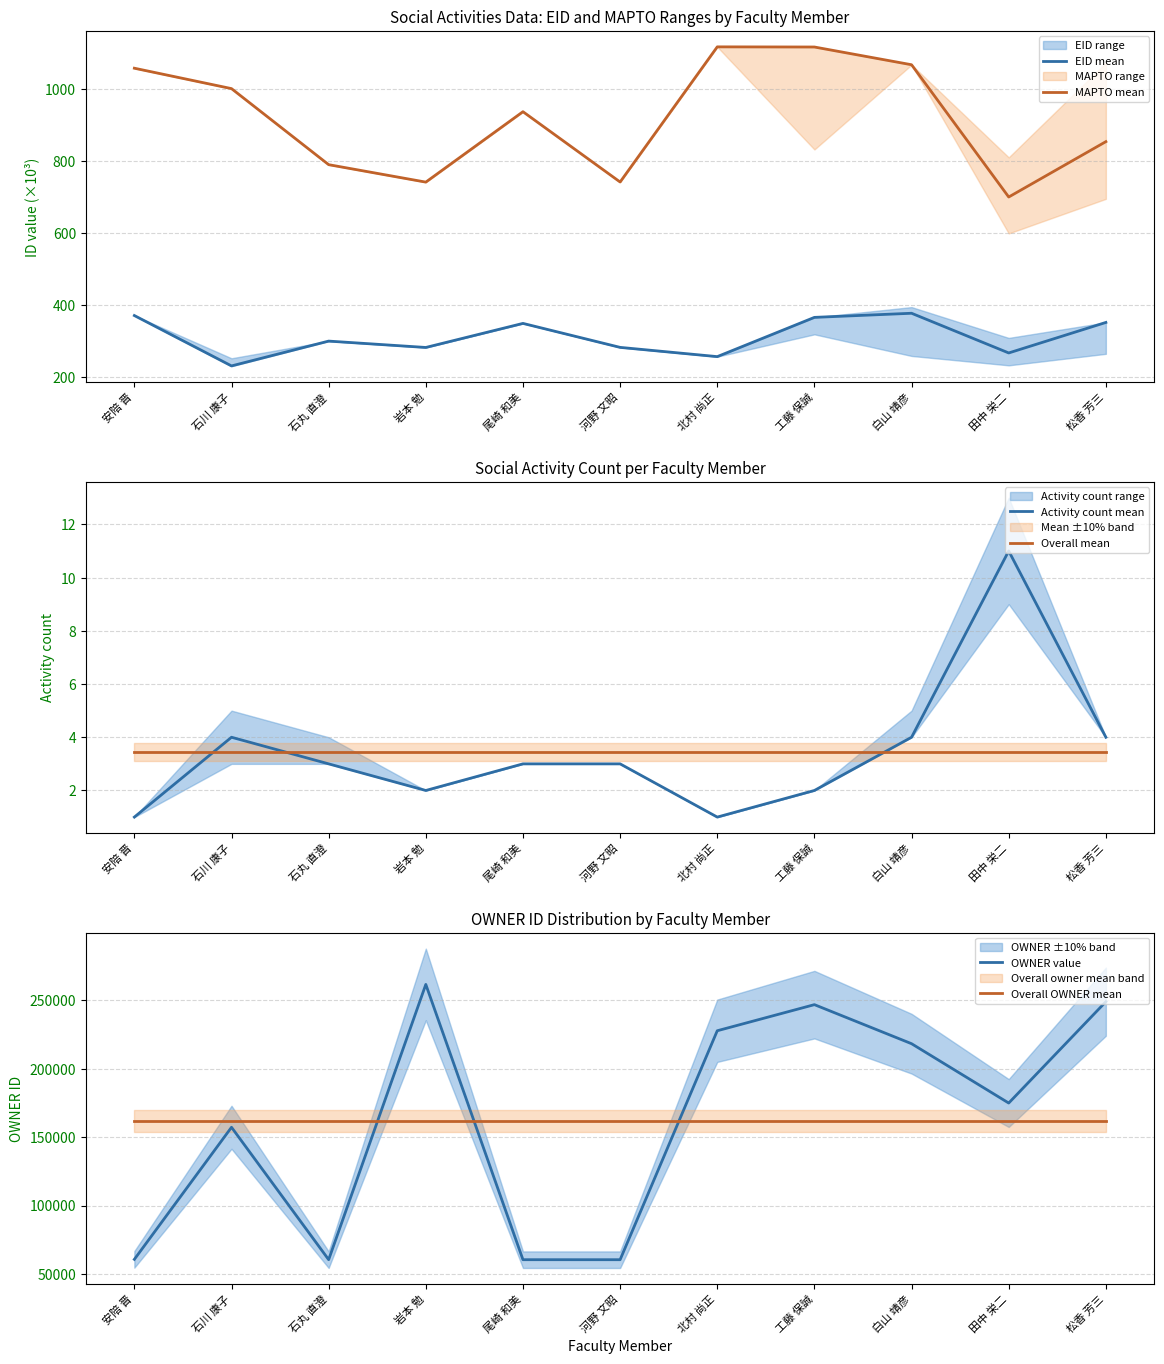

In MAPTO mean, how many points are lower than both neighbors (excluding endpoints)?

3